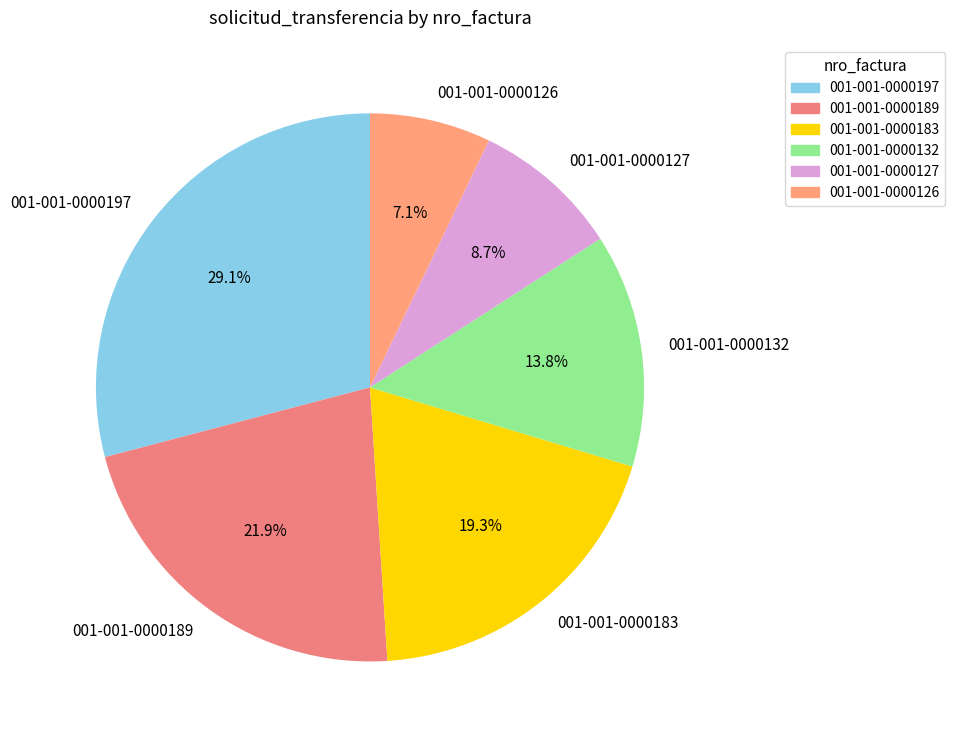

What percentage is NOT represented by 001-001-0000126?

92.9%